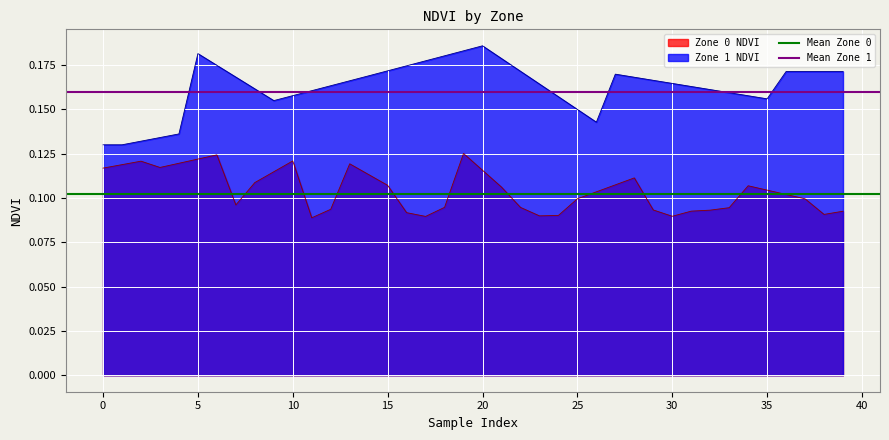

True or false: Zone 0 NDVI and Zone 1 NDVI intersect in this chart.

False